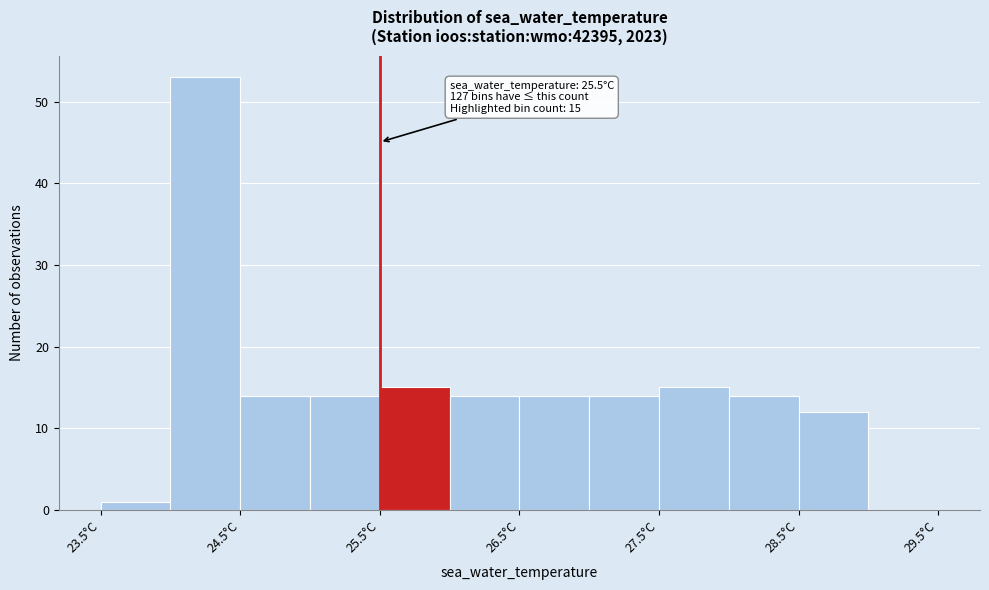

Over which range of the x-axis is the bar tallest?

24.0 to 24.5